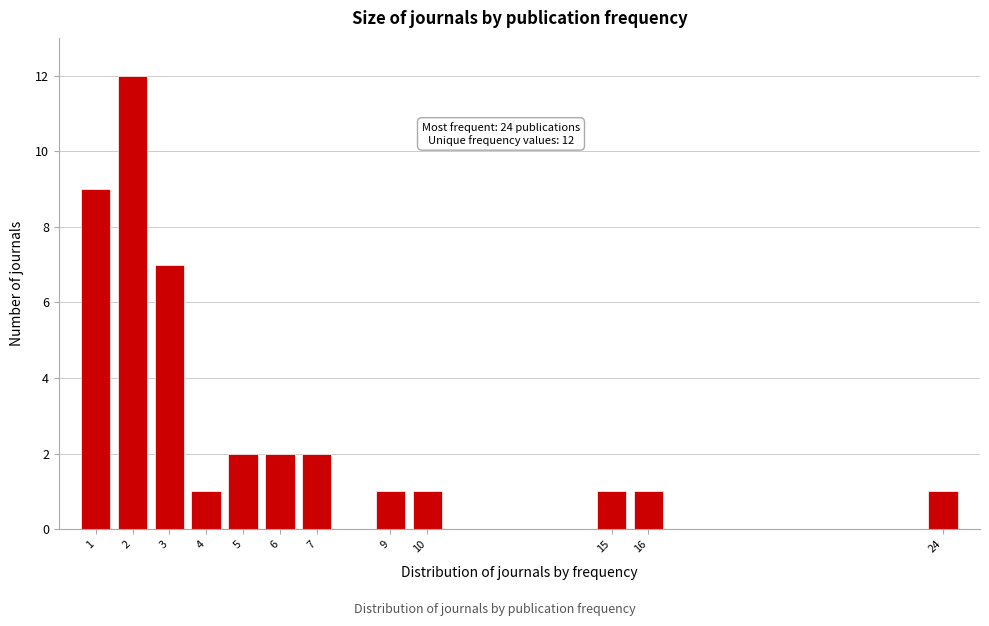

Reading right to left, what are all the values shown in this chart?

24=1	16=1	15=1	10=1	9=1	7=2	6=2	5=2	4=1	3=7	2=12	1=9